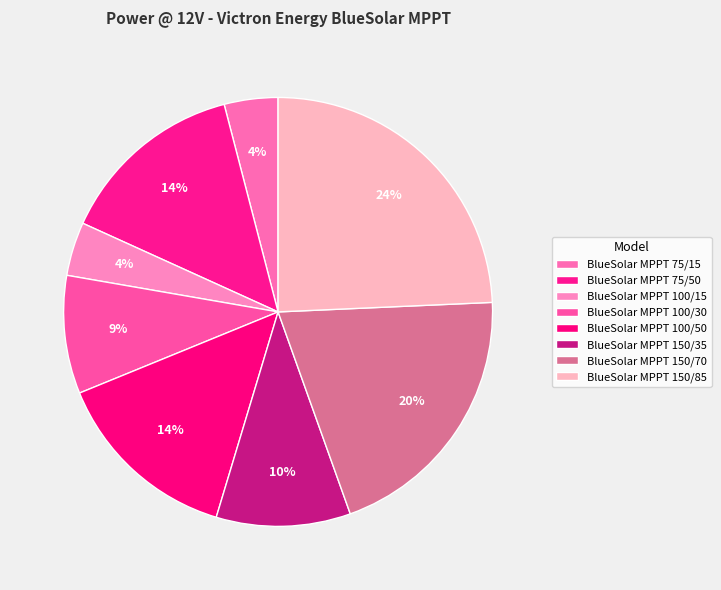

To the nearest percent, what percentage of the pie is BlueSolar MPPT 75/15?

4%